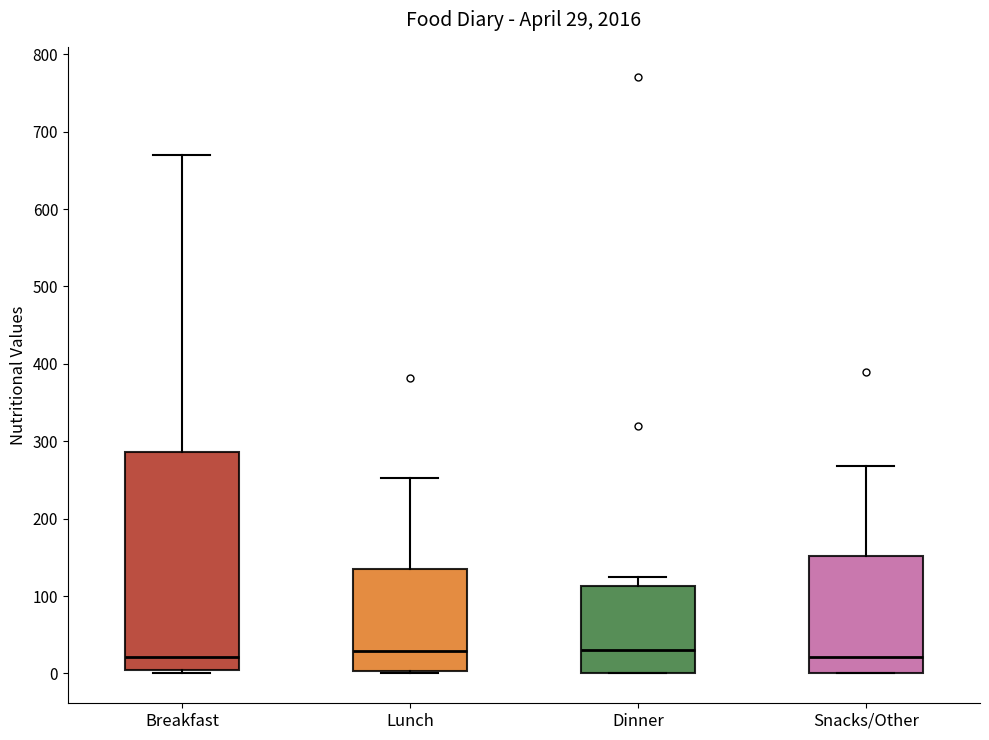

Comparing the boxes themselves (not the whiskers), which one is the tallest?

Breakfast